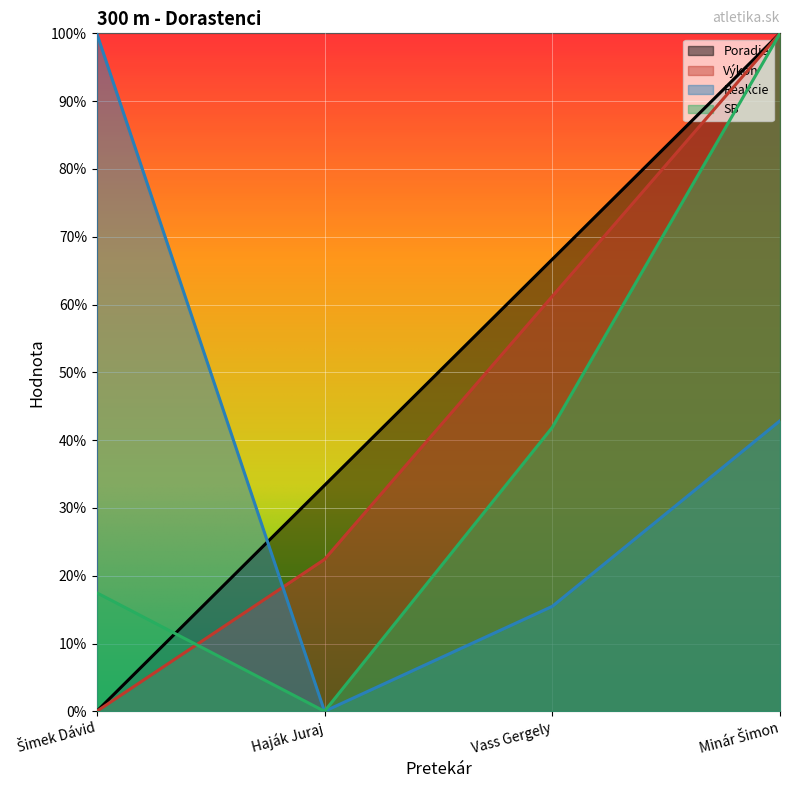

Which series has the largest total across all categories?

Poradie